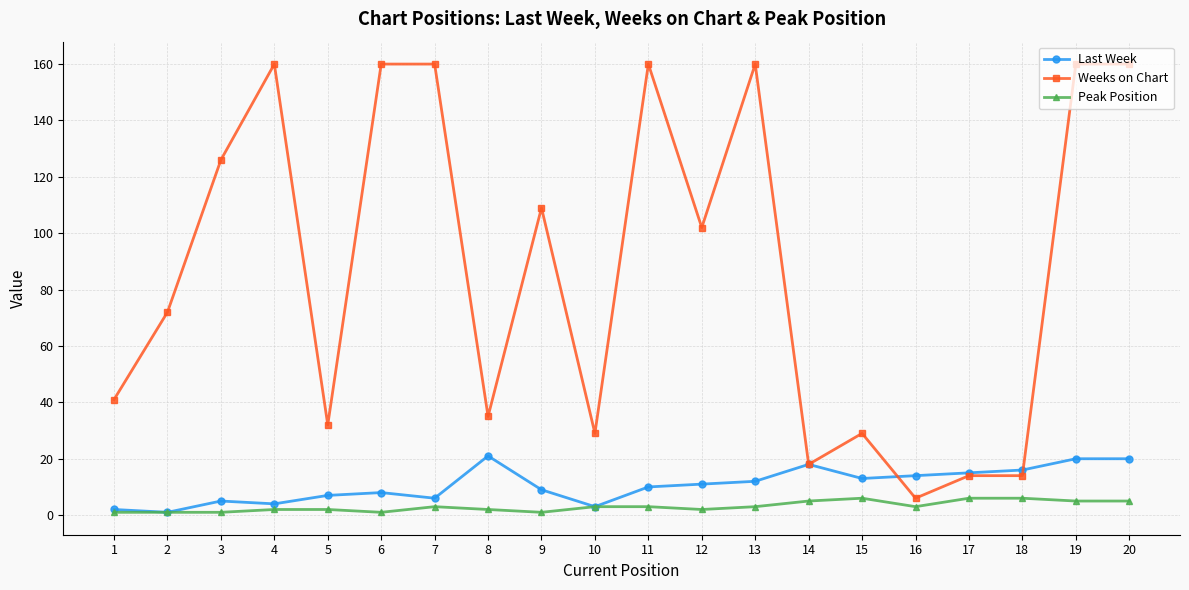

True or false: Peak Position and Weeks on Chart cross at least once.

False